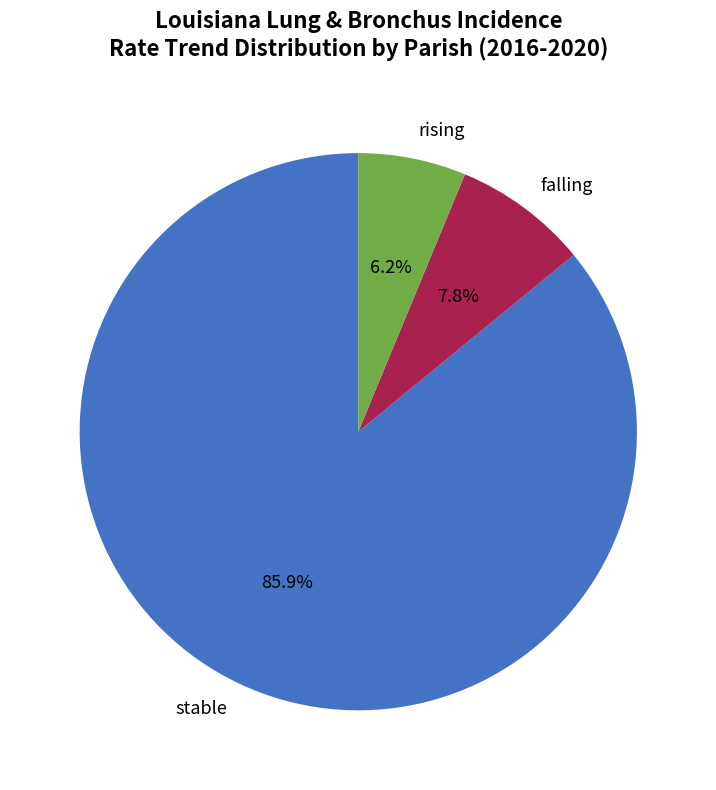

Rank the categories by value from highest to lowest.

stable, falling, rising